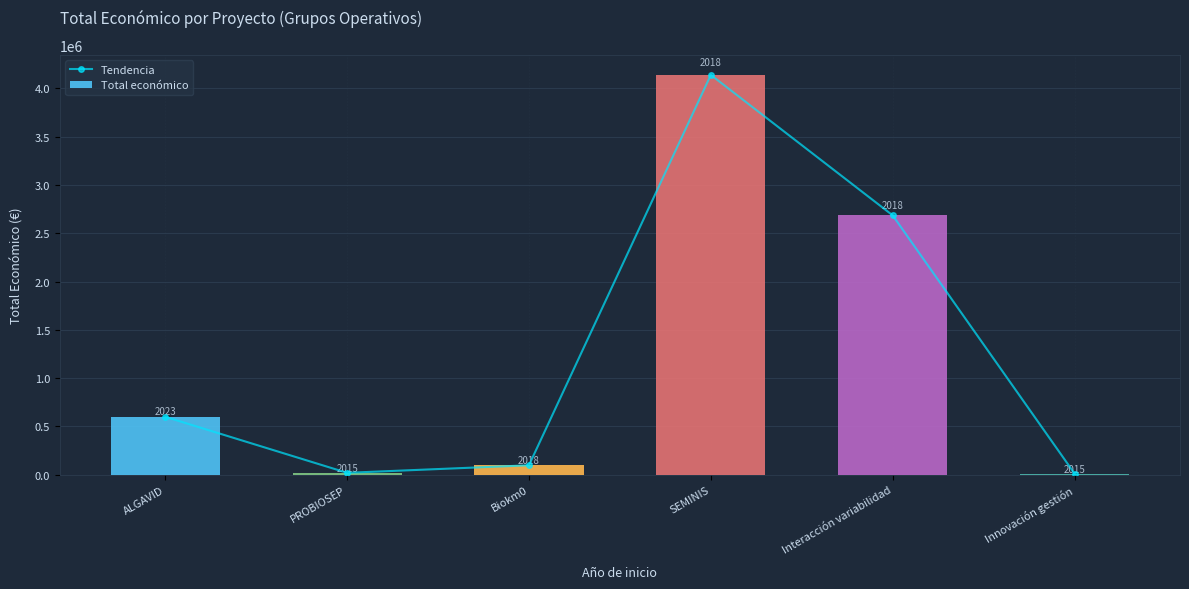

How many data points in Tendencia are less than 599883?

3